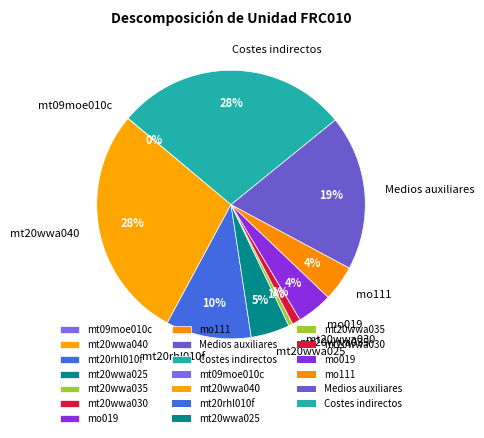

To the nearest percent, what percentage of the pie is mo019?

4%